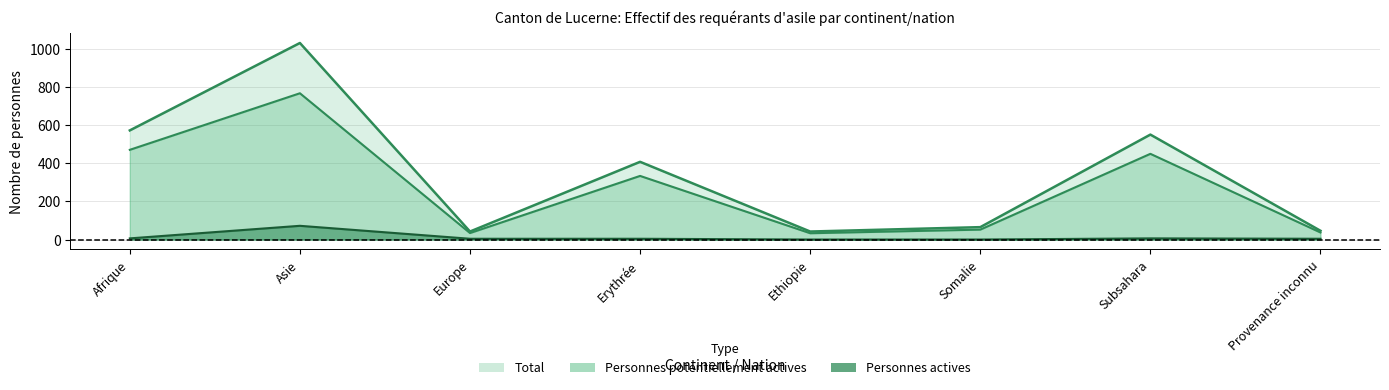

How many values in the Personnes actives series exceed 4?

3